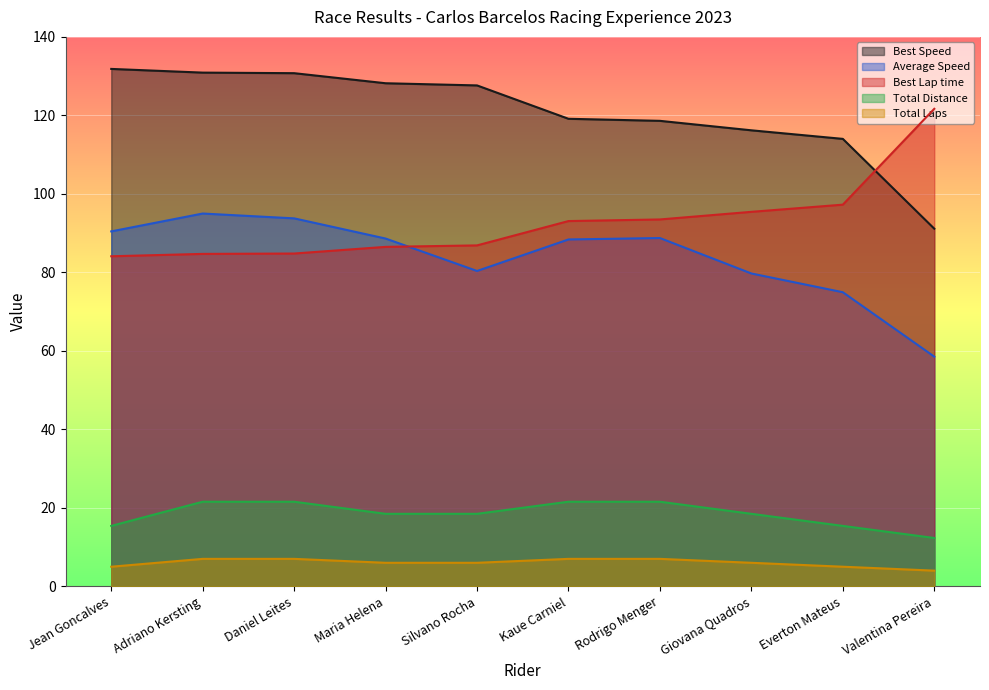

The value of Total Laps at Maria Helena is 10.7. True or false?

False